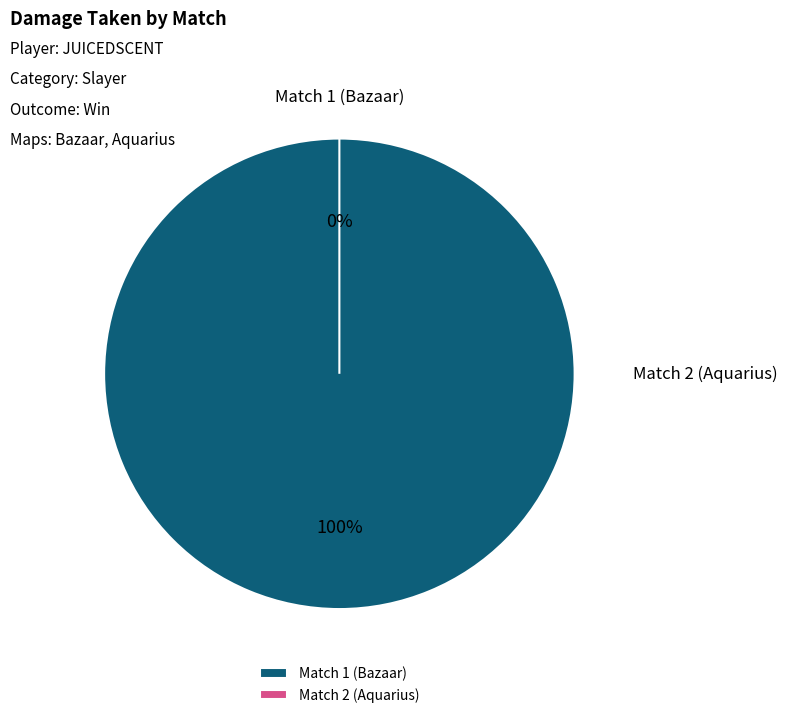

How many slices are in this pie chart?

2